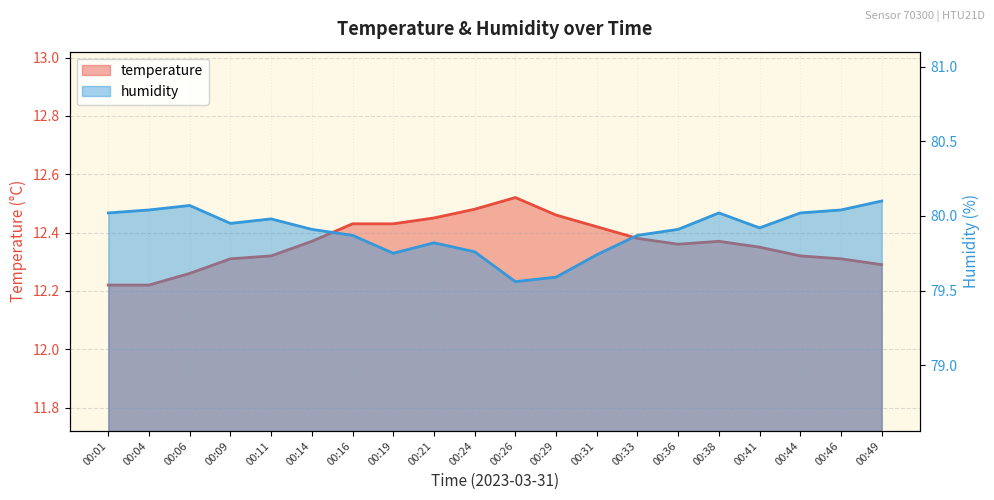

How many data points does each series have?

20